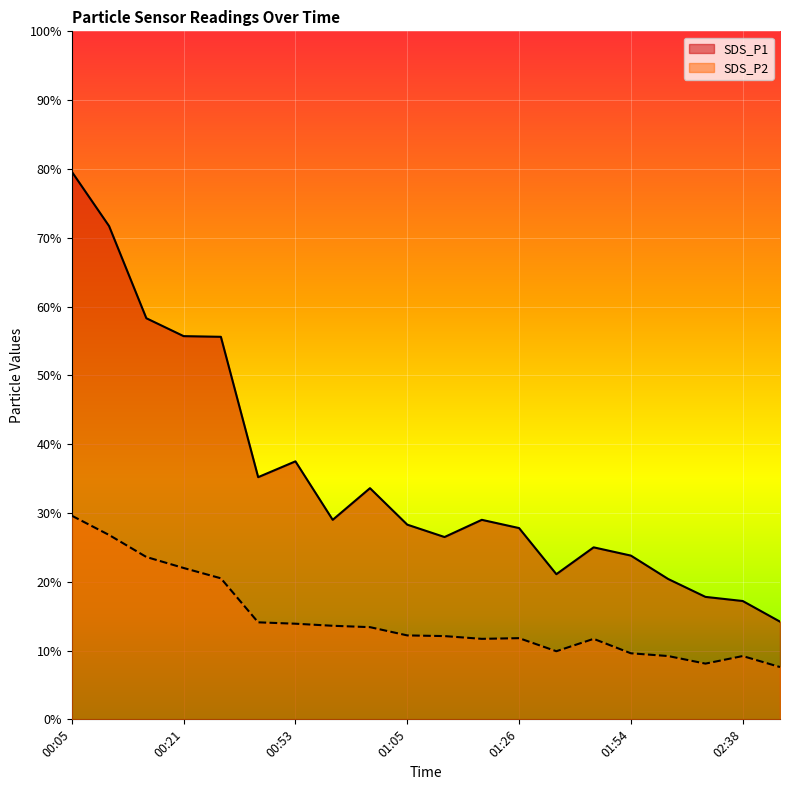

At which label does SDS_P1 reach its peak?

00:05